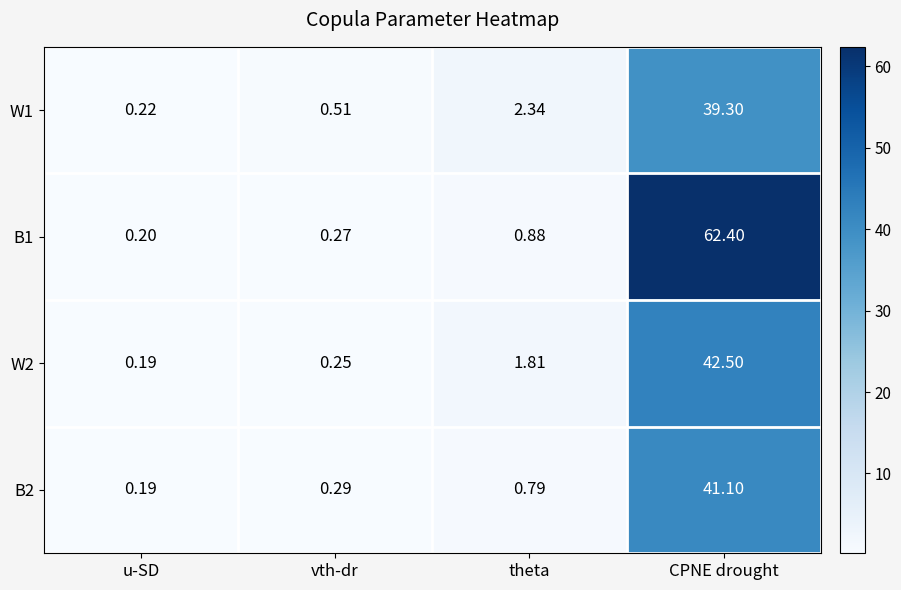

At which category does the chart reach its peak across all series?

CPNE drought